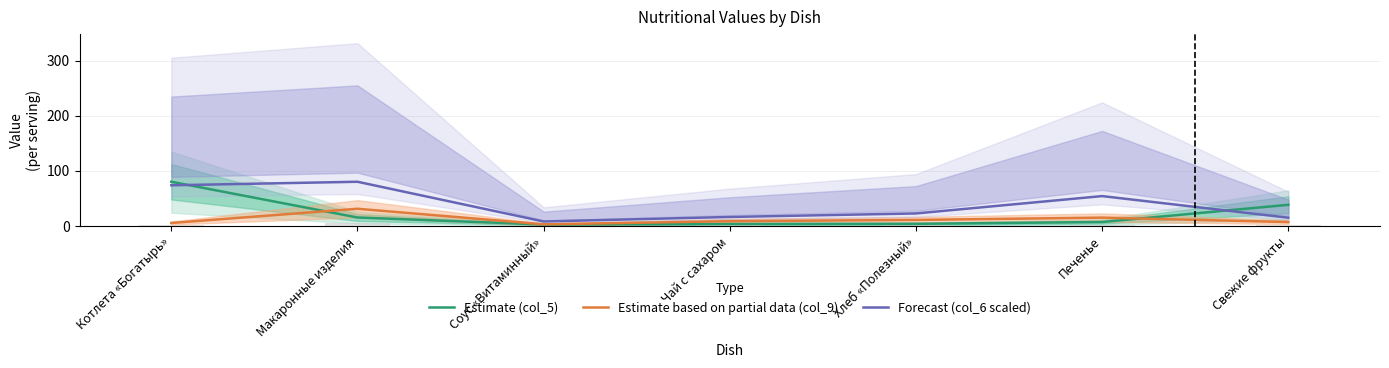

What is the greatest value displayed?

80.3